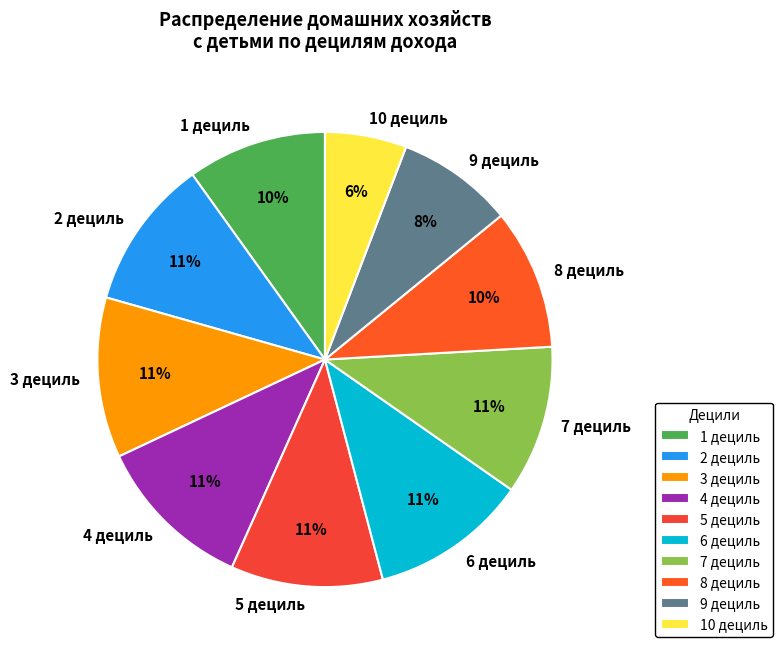

Approximately how many times larger is the value at 2 дециль compared to 6 дециль?

1.0